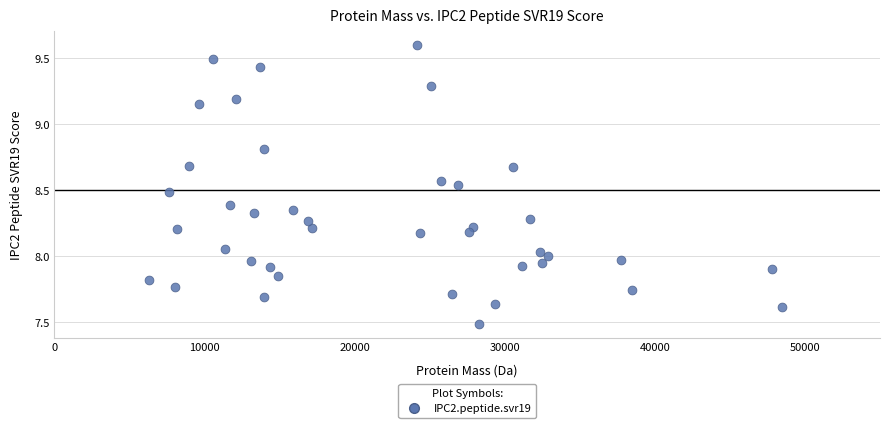

What is the range of Y values (max minus min)?

2.1